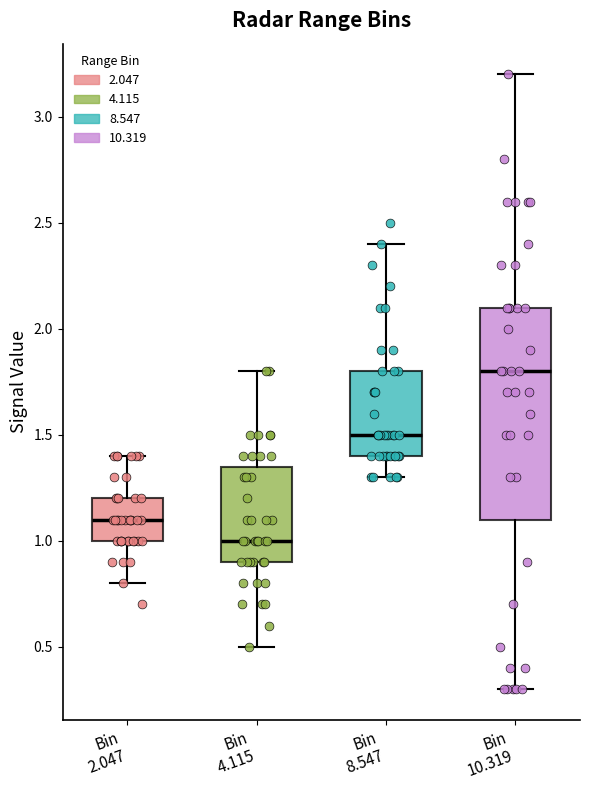

Where is the lower edge of the box for Bin 8.547 on the y-axis? The values are not printed on the chart, so give them approximately, as read against the axis.

1.40